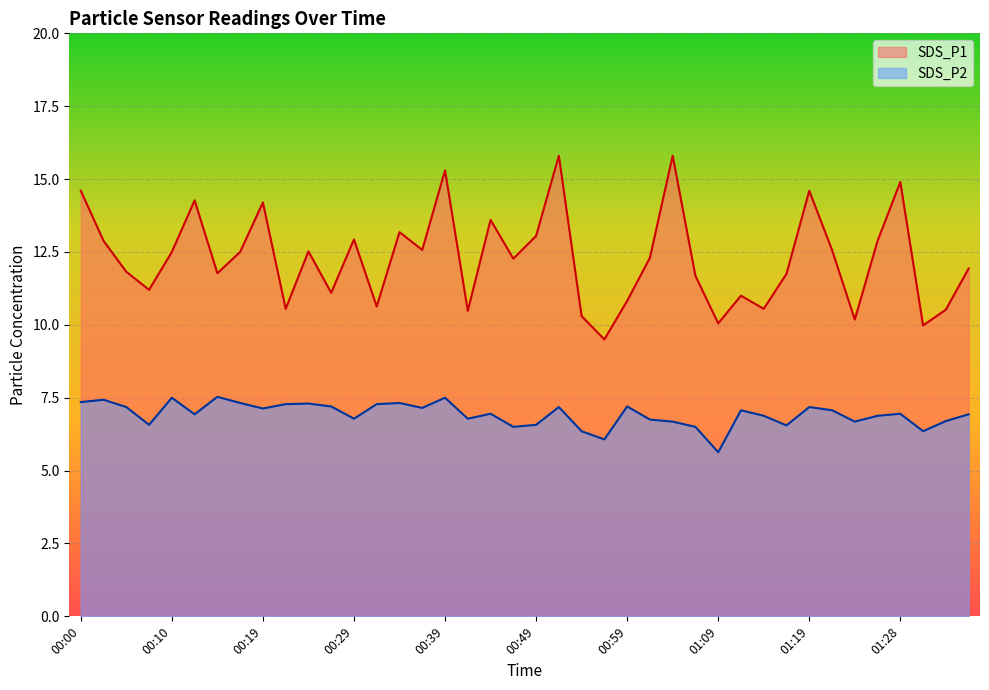

How many lines are shown in the chart?

2